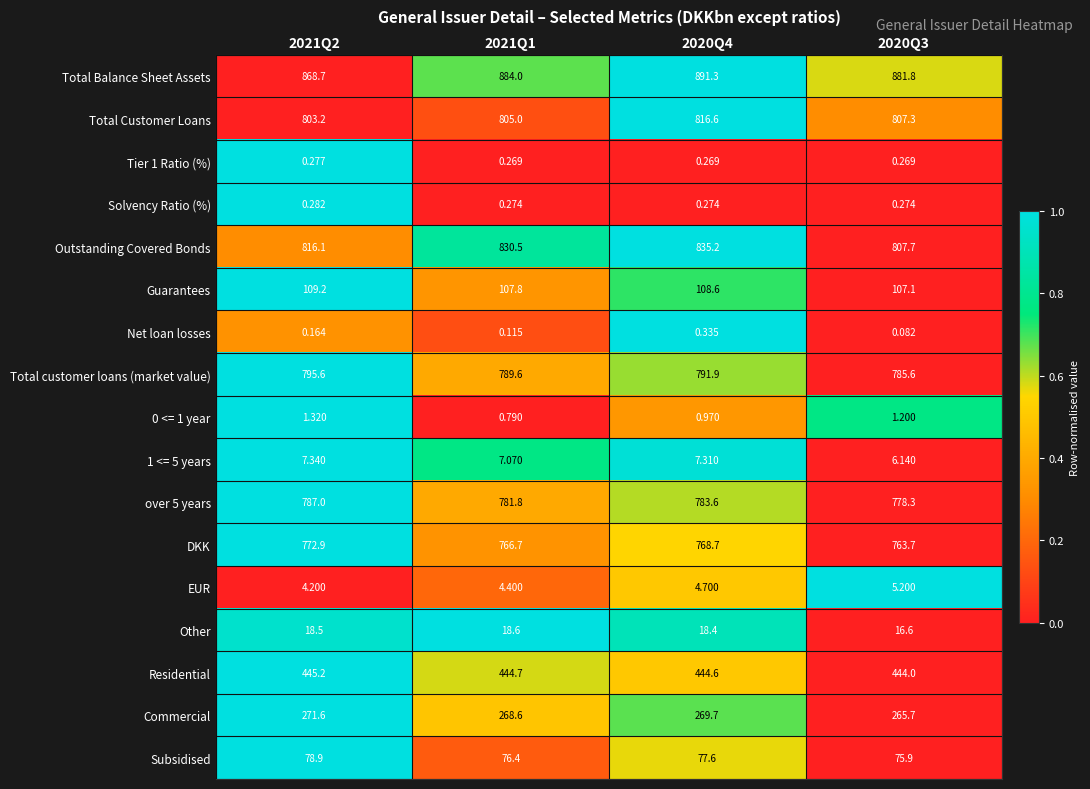

Which series has the widest spread of values?

Outstanding Covered Bonds